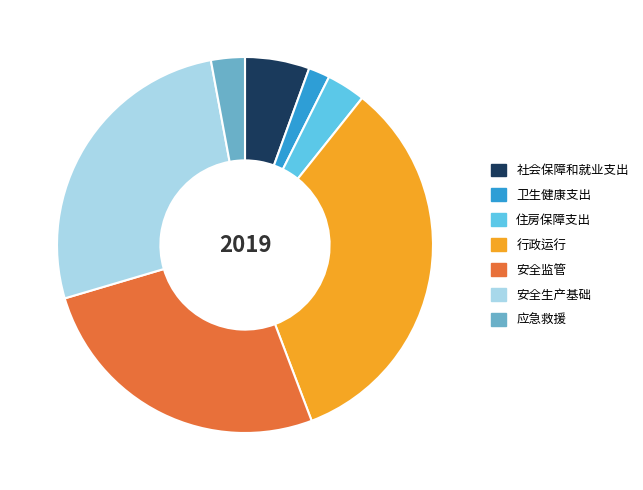

Does any single category account for the majority?

No